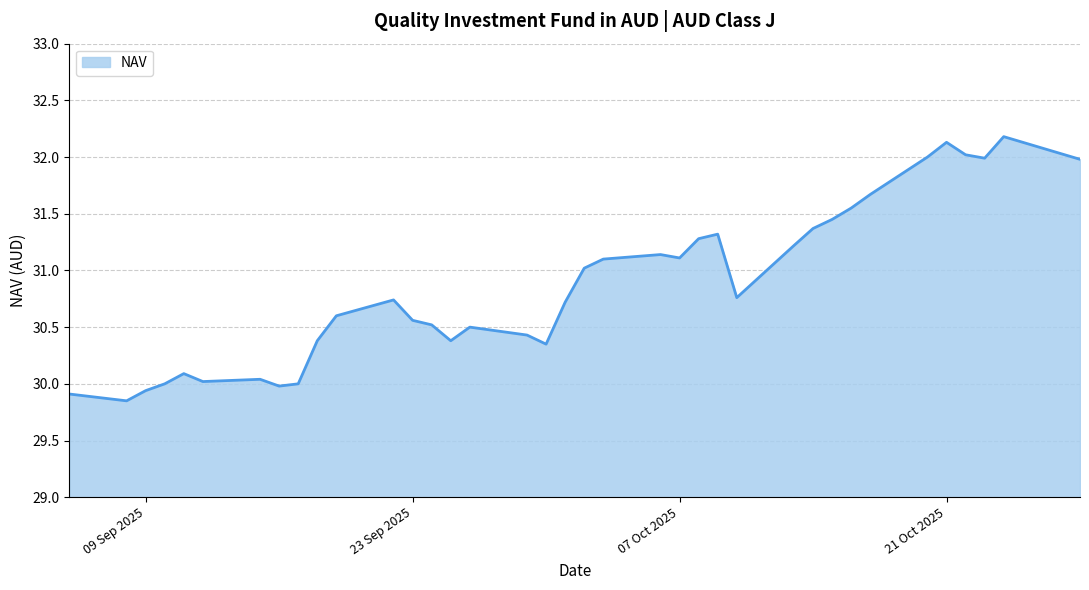

What is the difference between the maximum and minimum values?

2.3